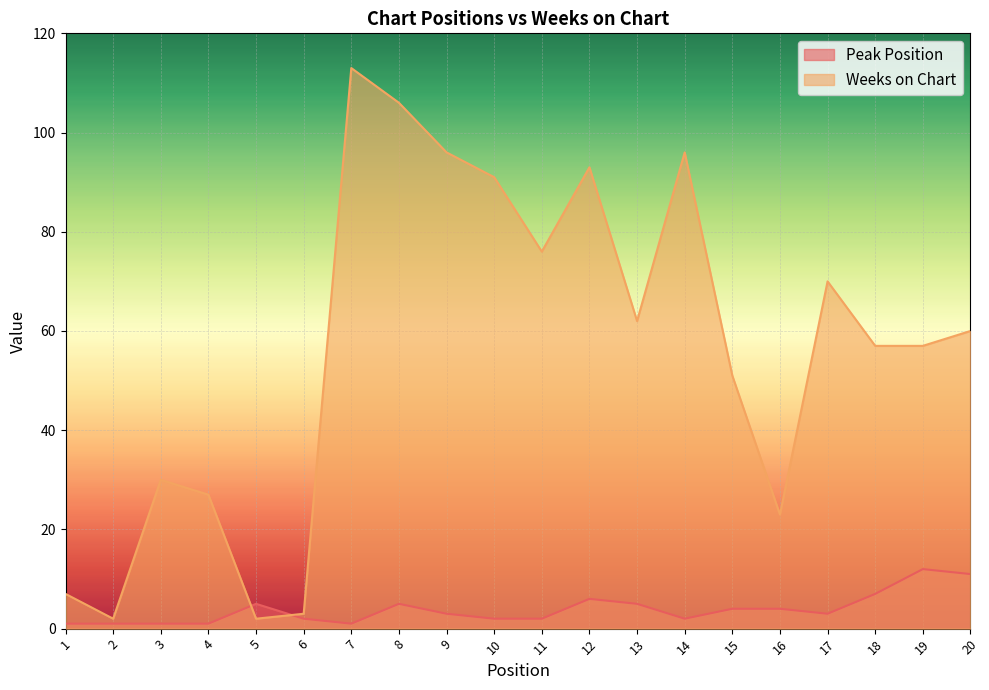

At which category is the sum across all series the highest?

7